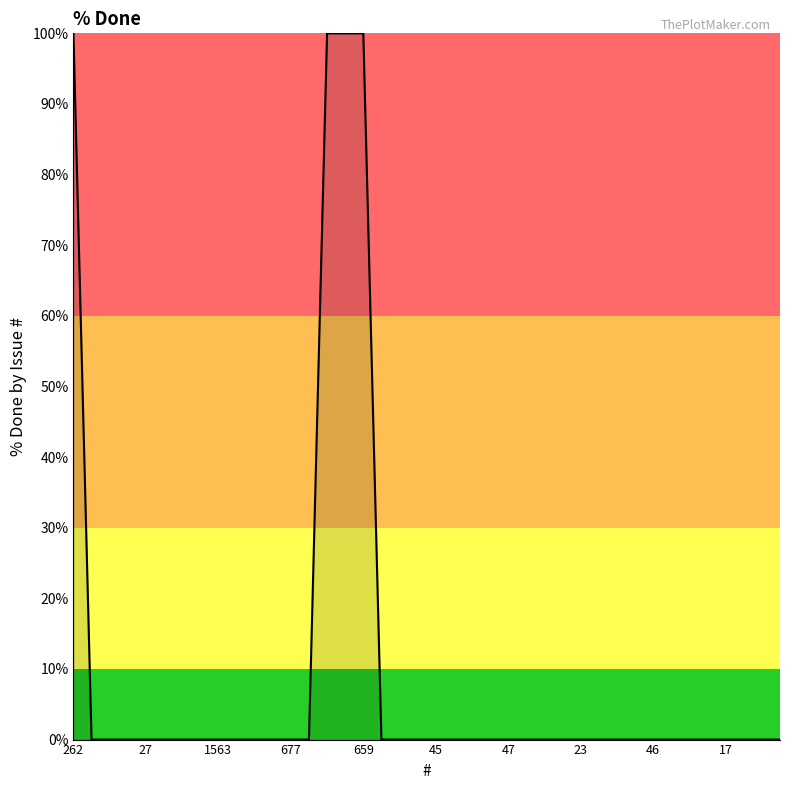

What is the greatest value displayed?

100